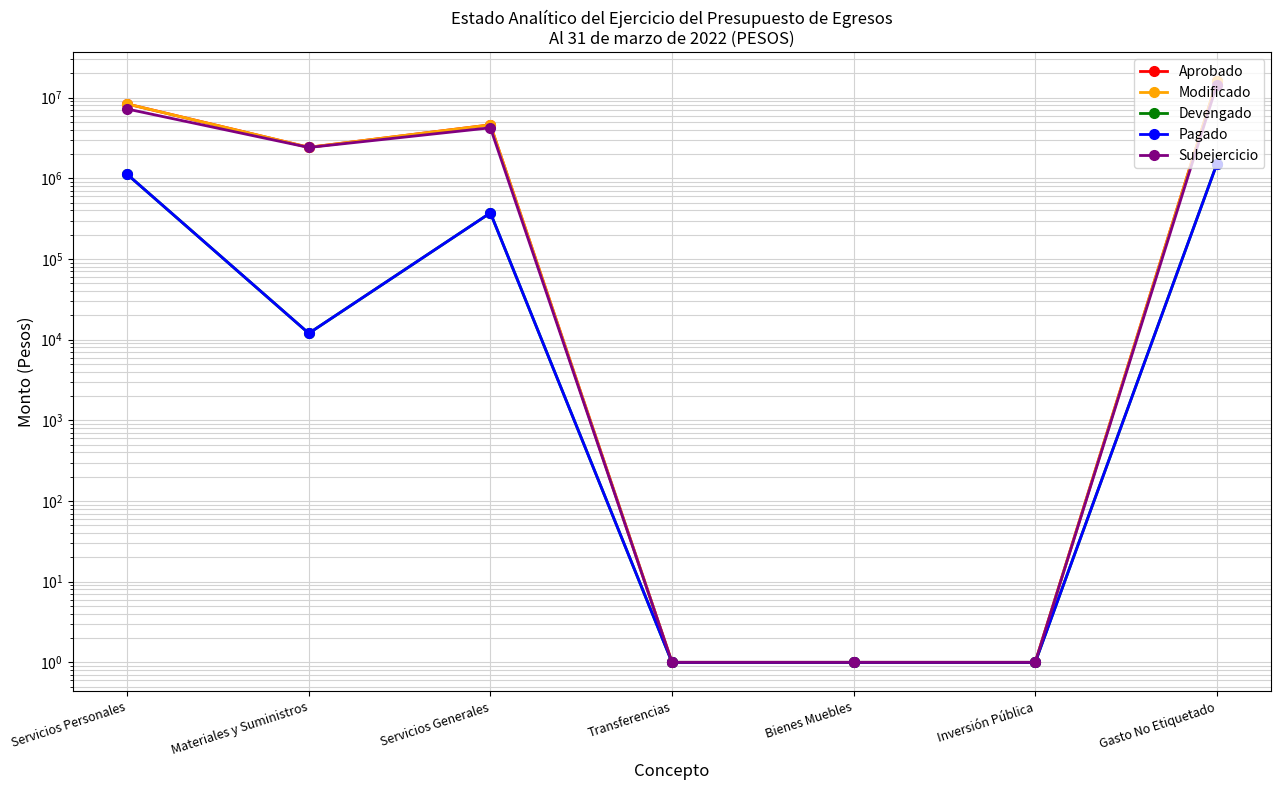

What position from the right is Materiales y Suministros?

6